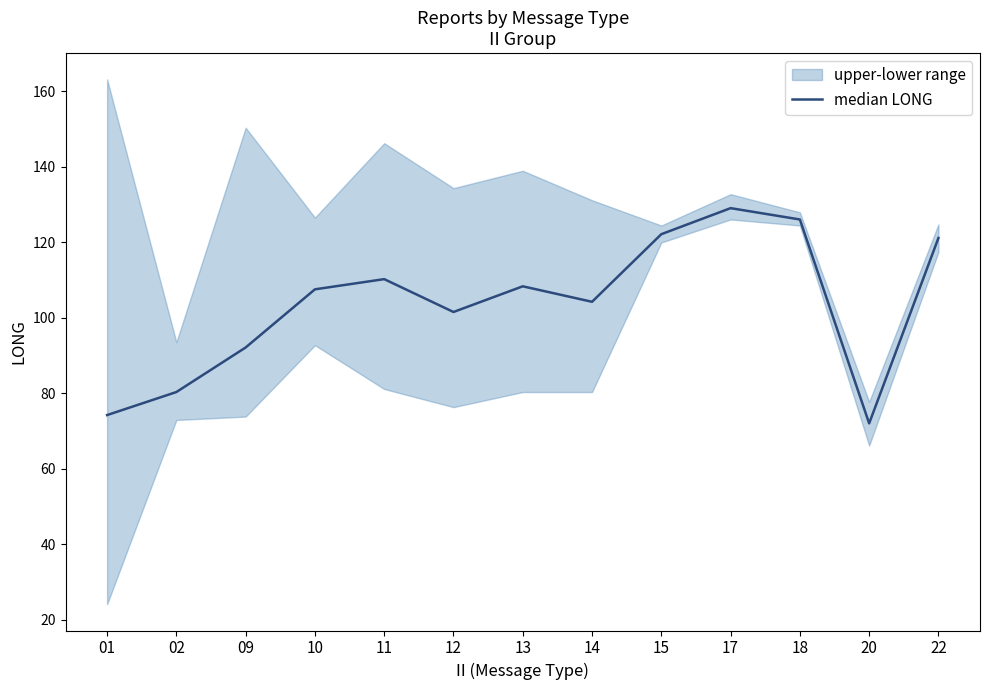

Rank the categories by value from lowest to highest.

20, 01, 02, 09, 12, 14, 10, 13, 11, 22, 15, 18, 17